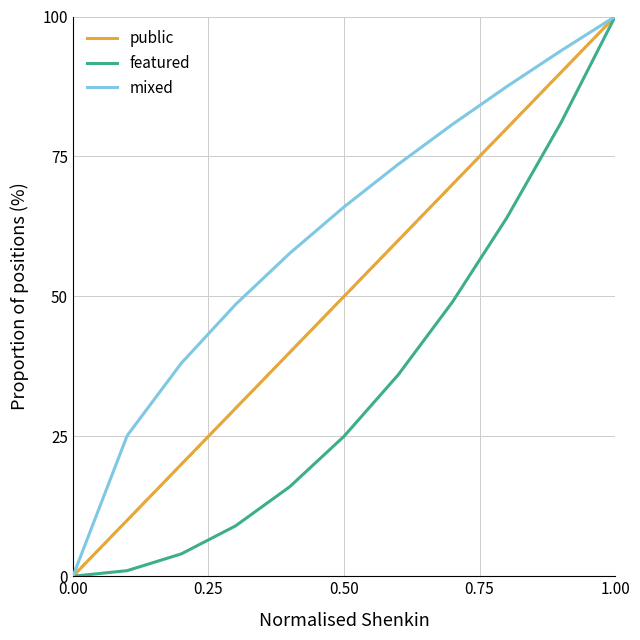

Where does the mixed series first go above 65?

0.50